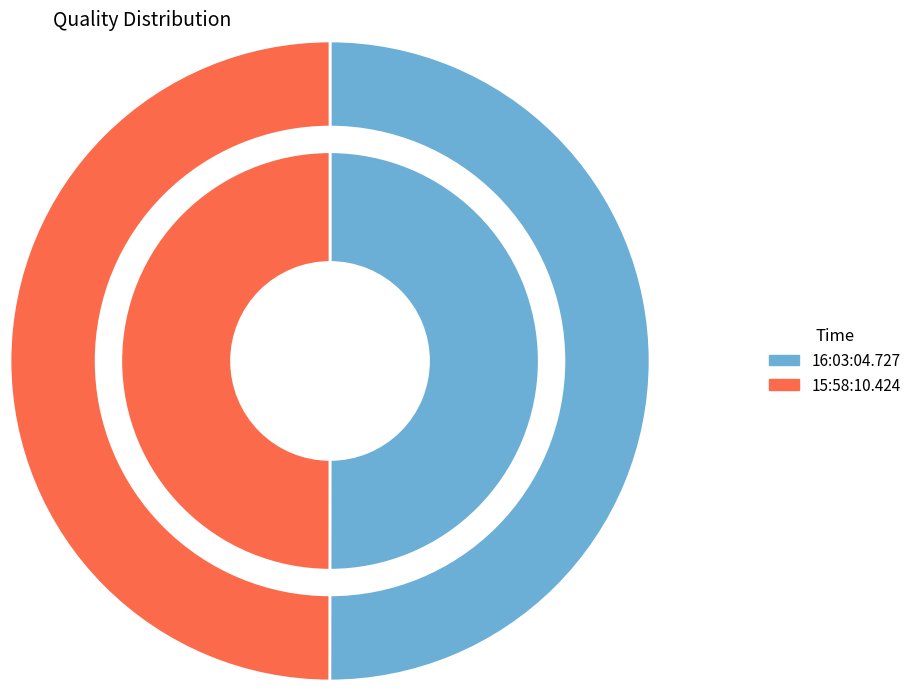

How many slices are in this pie chart?

2